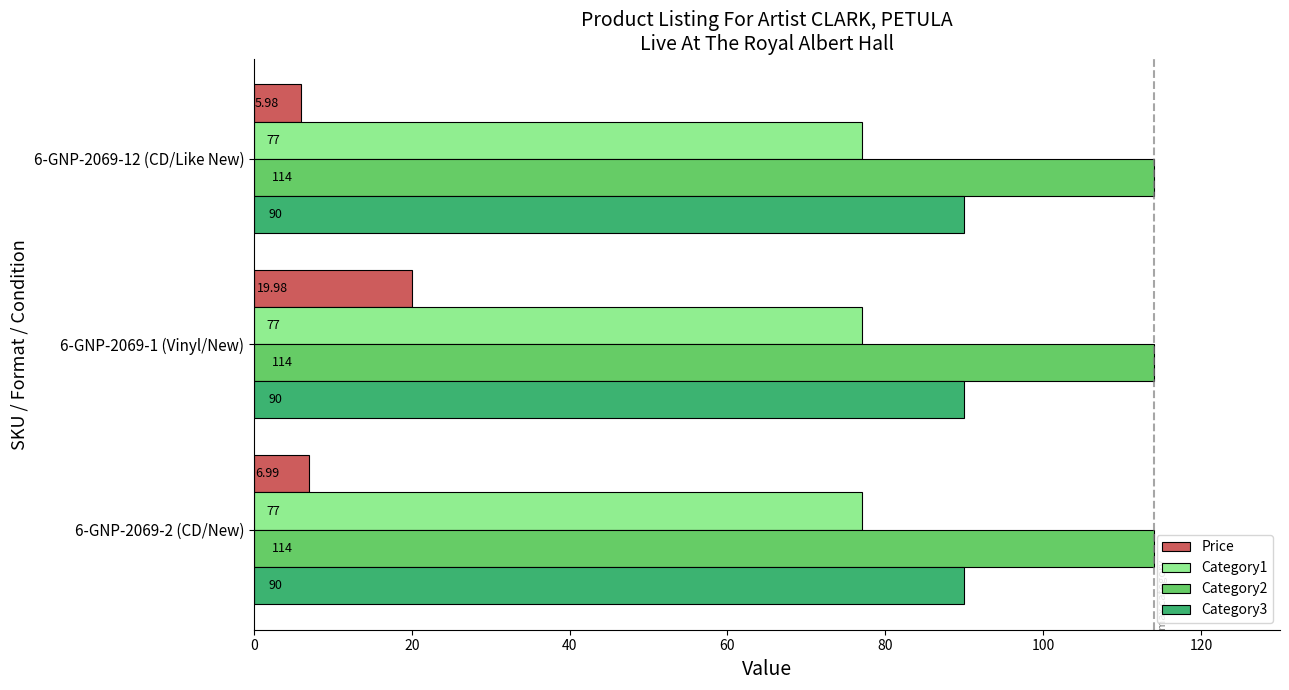

Rank the series at 6-GNP-2069-12 (CD/Like New) from lowest to highest value.

Price, Category1, Category3, Category2